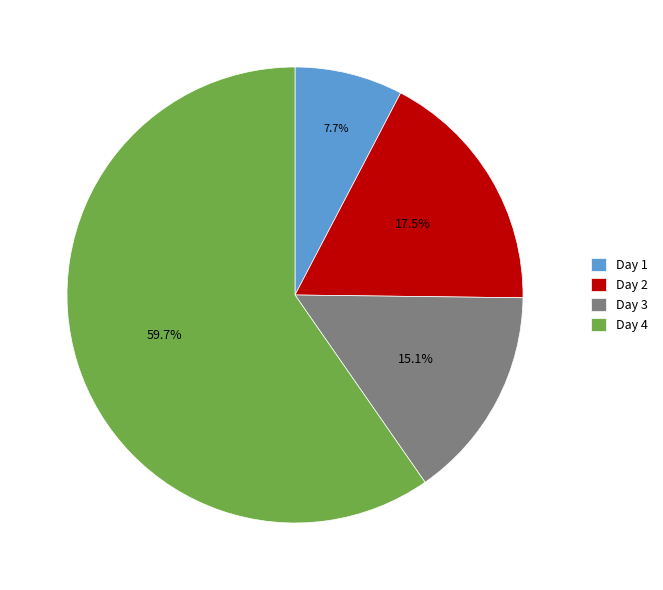

What is the largest slice in the pie chart?

Day 4